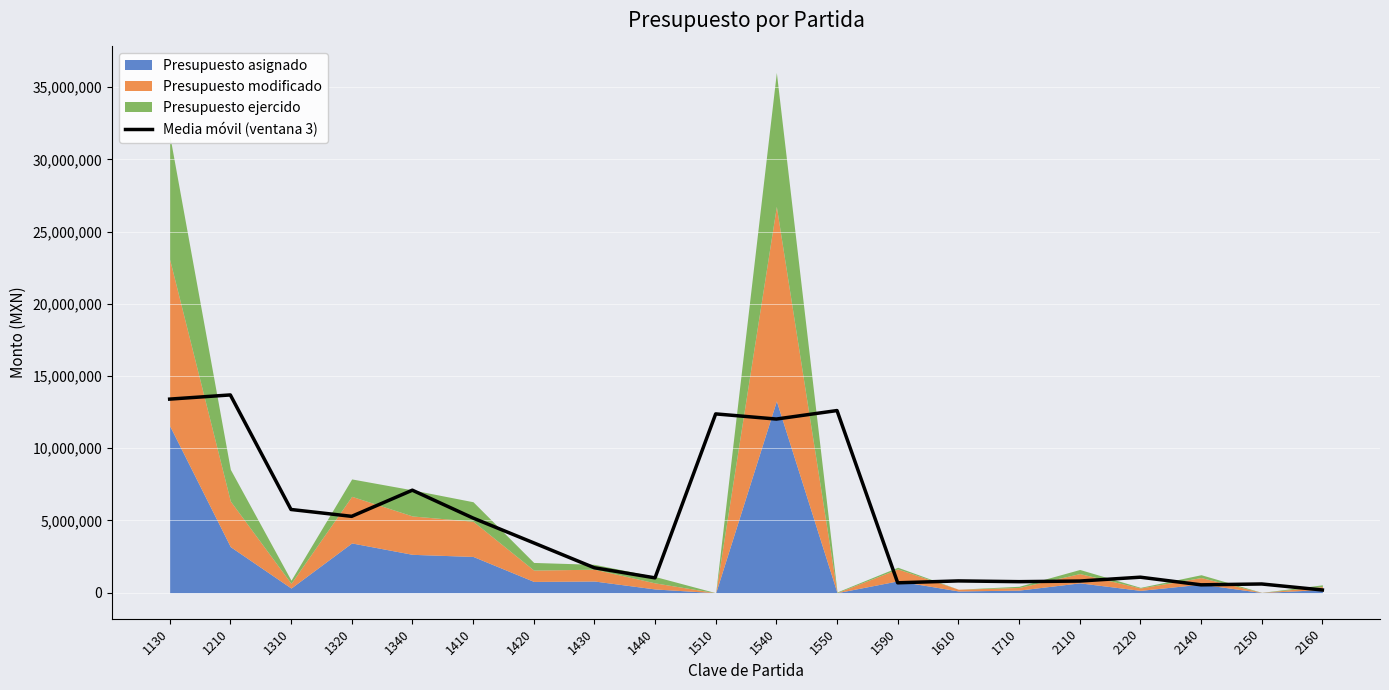

Reading right to left, what are all the values shown in this chart?

2160=189838.9	2150=605183.7	2140=546220.1	2120=1074593.7	2110=807893.8	1710=765403.5	1610=817032.9	1590=685747.9	1550=12609152.1	1540=12021426.3	1510=12377725.1	1440=1028559.3	1430=1727063.3	1420=3452432.3	1410=5170219.2	1340=7096979.3	1320=5286803.9	1310=5761364.7	1210=13690482.3	1130=13401629.9